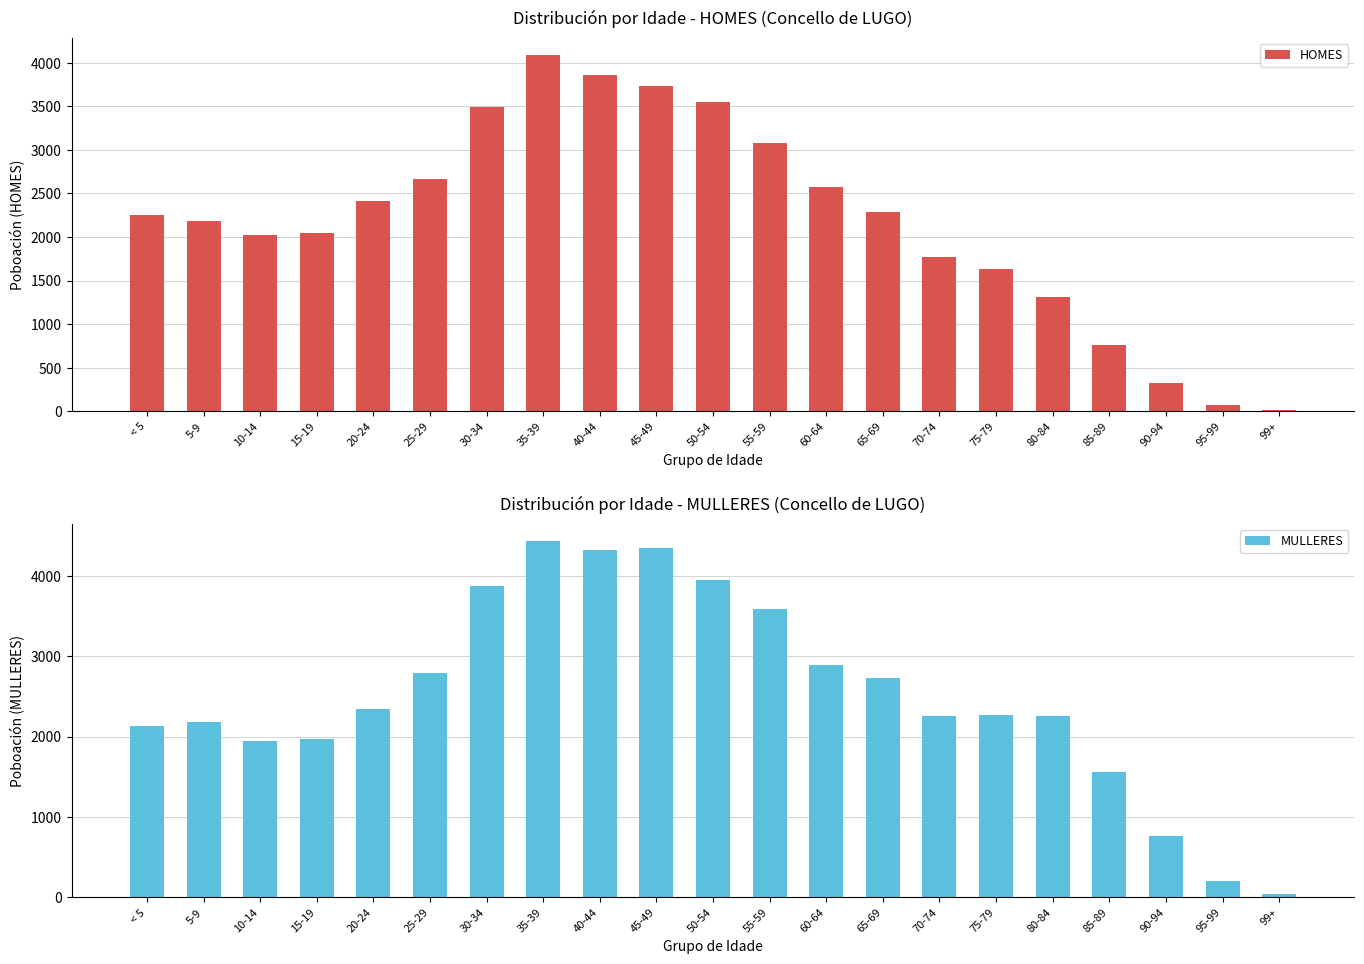

What value does the HOMES series have at 90-94, to the nearest 100?

300